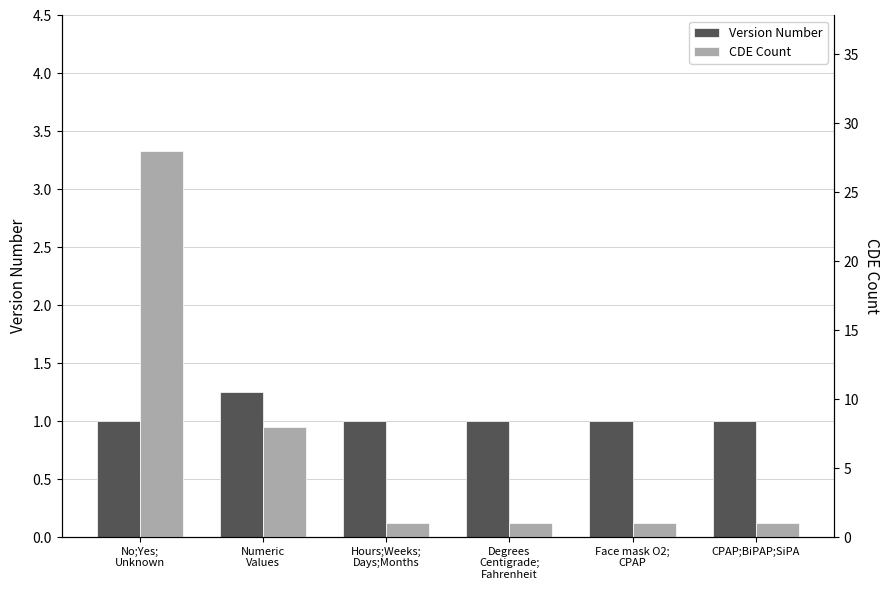

What are all the series names shown in the legend?

Version Number, CDE Count